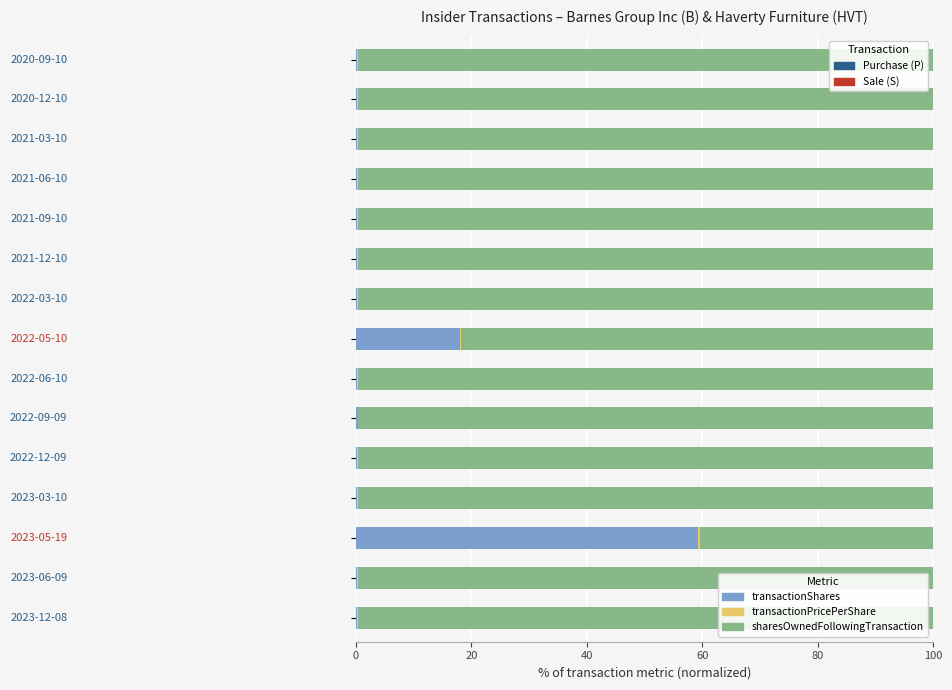

What is the sum of all transactionShares values?

80.0